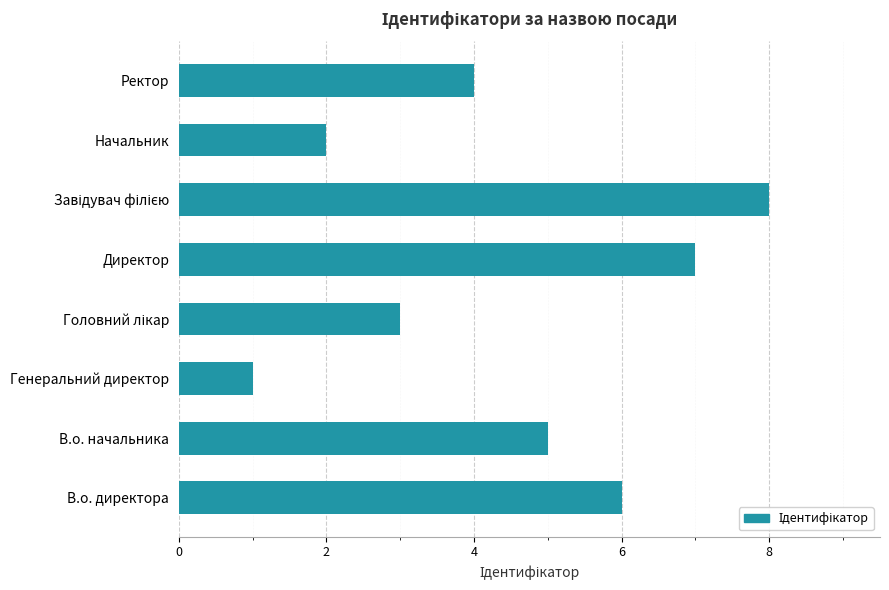

What is the approximate value at В.о. директора?

6